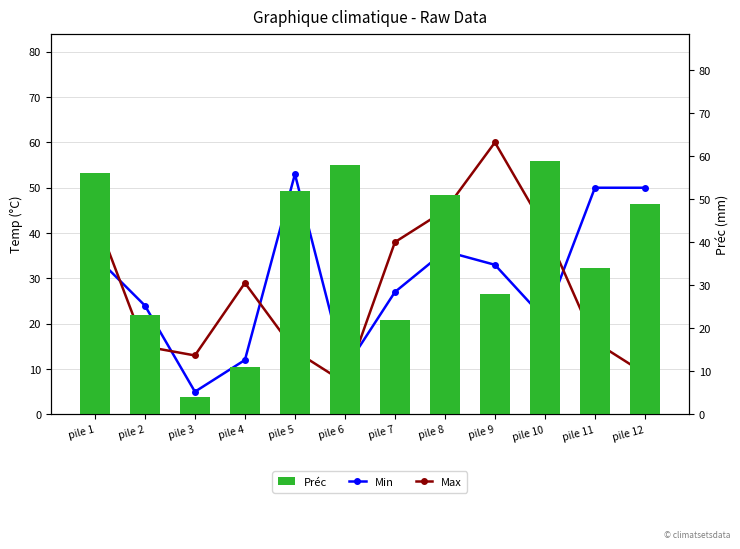

At how many categories does at least one series exceed 43?

8